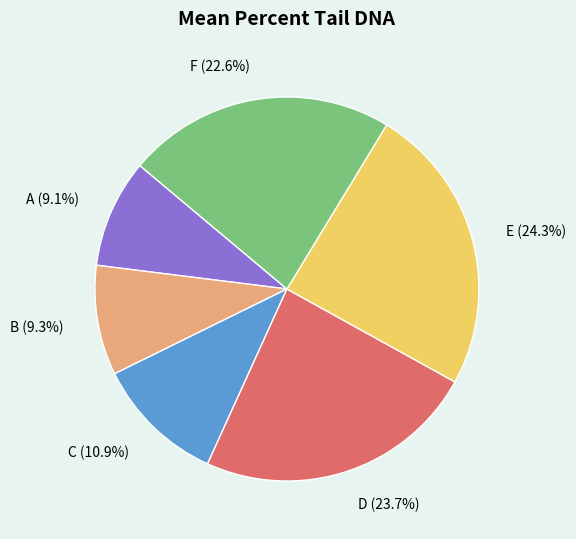

What percentage is the C slice, to the nearest percent?

11%